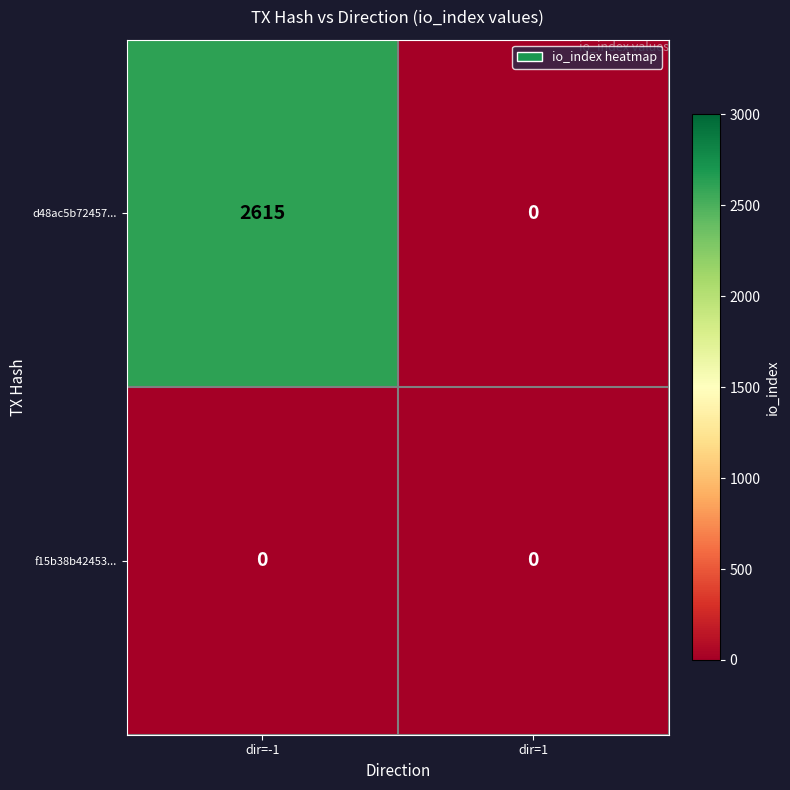

Is it true that d48ac5b72457... equals -1010 at dir=1?

False